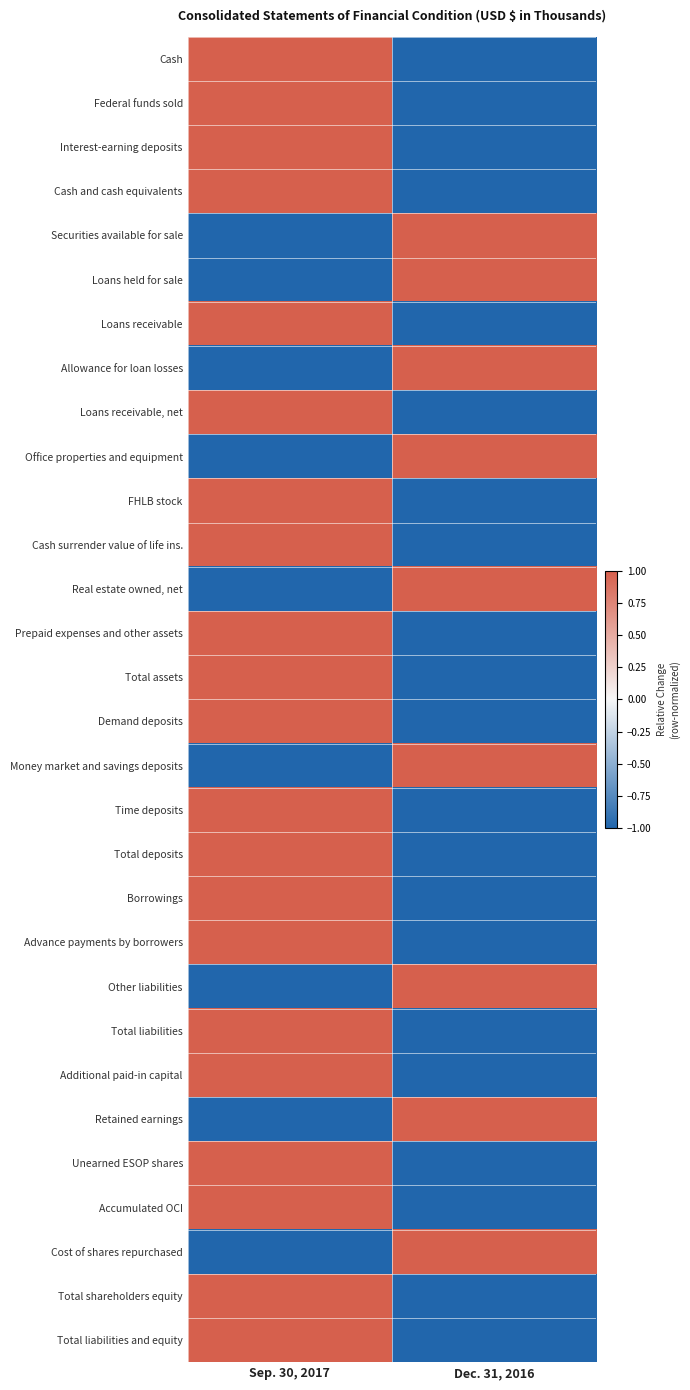

Reading left to right, transcribe all the data shown in this chart.

Cash: Sep. 30, 2017=1	Dec. 31, 2016=-1
Federal funds sold: Sep. 30, 2017=1	Dec. 31, 2016=-1
Interest-earning deposits: Sep. 30, 2017=1	Dec. 31, 2016=-1
Cash and cash equivalents: Sep. 30, 2017=1	Dec. 31, 2016=-1
Securities available for sale: Sep. 30, 2017=-1	Dec. 31, 2016=1
Loans held for sale: Sep. 30, 2017=-1	Dec. 31, 2016=1
Loans receivable: Sep. 30, 2017=1	Dec. 31, 2016=-1
Allowance for loan losses: Sep. 30, 2017=-1	Dec. 31, 2016=1
Loans receivable, net: Sep. 30, 2017=1	Dec. 31, 2016=-1
Office properties and equipment: Sep. 30, 2017=-1	Dec. 31, 2016=1
FHLB stock: Sep. 30, 2017=1	Dec. 31, 2016=-1
Cash surrender value of life ins.: Sep. 30, 2017=1	Dec. 31, 2016=-1
Real estate owned, net: Sep. 30, 2017=-1	Dec. 31, 2016=1
Prepaid expenses and other assets: Sep. 30, 2017=1	Dec. 31, 2016=-1
Total assets: Sep. 30, 2017=1	Dec. 31, 2016=-1
Demand deposits: Sep. 30, 2017=1	Dec. 31, 2016=-1
Money market and savings deposits: Sep. 30, 2017=-1	Dec. 31, 2016=1
Time deposits: Sep. 30, 2017=1	Dec. 31, 2016=-1
Total deposits: Sep. 30, 2017=1	Dec. 31, 2016=-1
Borrowings: Sep. 30, 2017=1	Dec. 31, 2016=-1
Advance payments by borrowers: Sep. 30, 2017=1	Dec. 31, 2016=-1
Other liabilities: Sep. 30, 2017=-1	Dec. 31, 2016=1
Total liabilities: Sep. 30, 2017=1	Dec. 31, 2016=-1
Additional paid-in capital: Sep. 30, 2017=1	Dec. 31, 2016=-1
Retained earnings: Sep. 30, 2017=-1	Dec. 31, 2016=1
Unearned ESOP shares: Sep. 30, 2017=1	Dec. 31, 2016=-1
Accumulated OCI: Sep. 30, 2017=1	Dec. 31, 2016=-1
Cost of shares repurchased: Sep. 30, 2017=-1	Dec. 31, 2016=1
Total shareholders equity: Sep. 30, 2017=1	Dec. 31, 2016=-1
Total liabilities and equity: Sep. 30, 2017=1	Dec. 31, 2016=-1